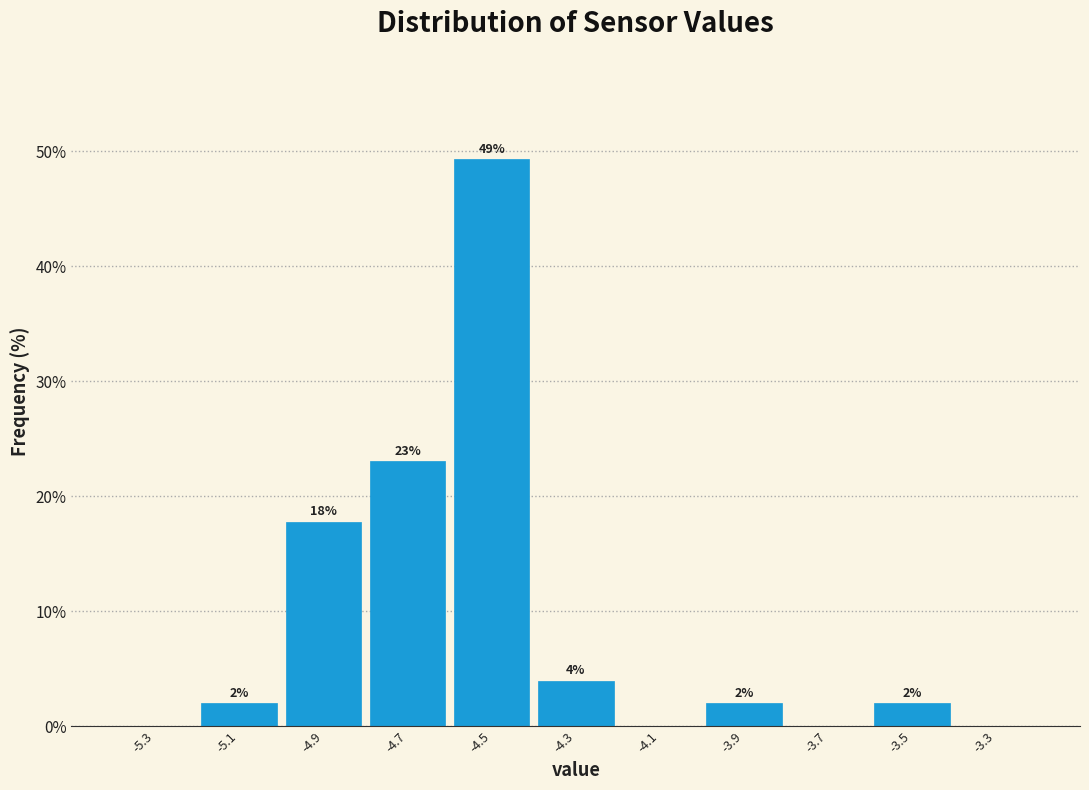

Which range on the x-axis has the tallest bar?

-4.6 to -4.4